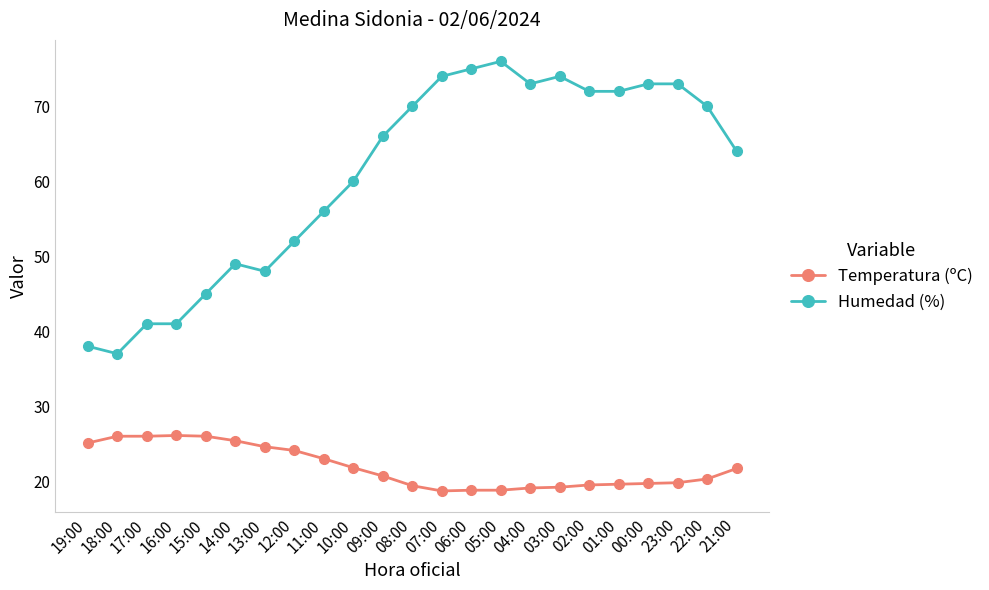

Between 18:00 and 04:00, which series saw the biggest shift?

Humedad (%)